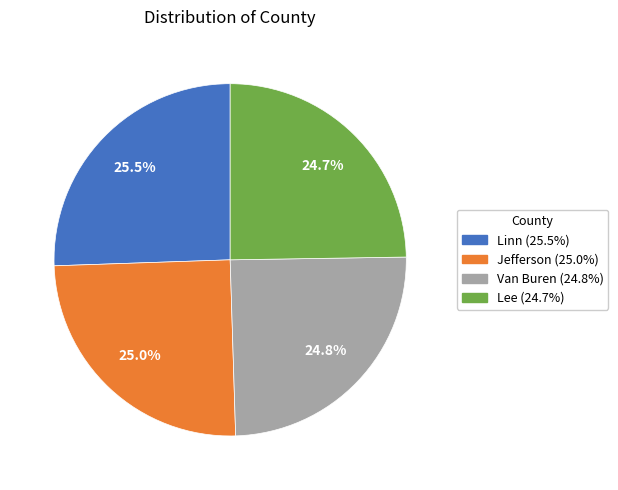

Is there a majority slice in this chart?

No